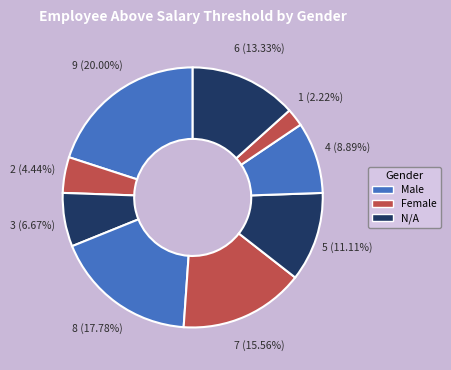

The 1 slice represents 2% of the pie. True or false?

True